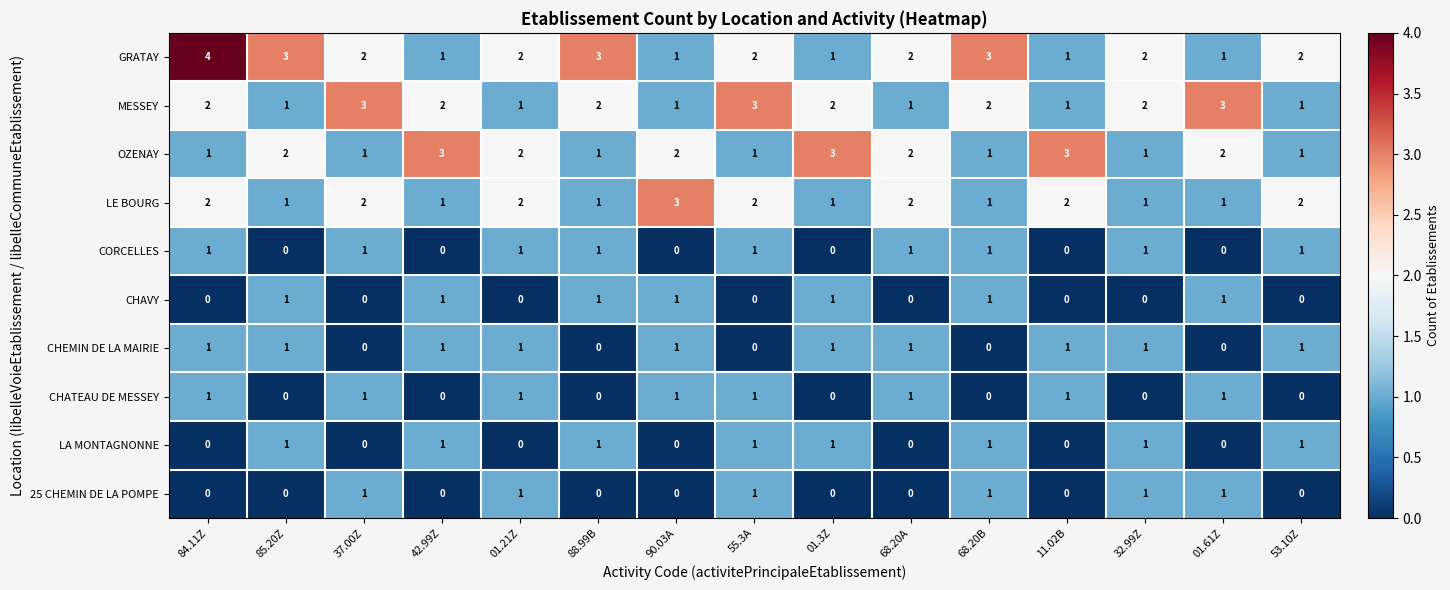

The value of CHATEAU DE MESSEY at 42.99Z is 0. True or false?

True